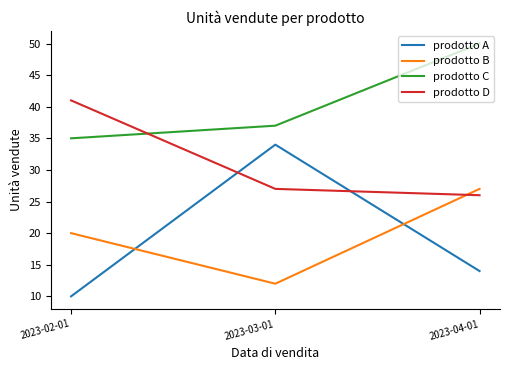

Reading left to right, transcribe all the data shown in this chart.

prodotto A: 2023-02-01=10	2023-03-01=34	2023-04-01=14
prodotto B: 2023-02-01=20	2023-03-01=12	2023-04-01=27
prodotto C: 2023-02-01=35	2023-03-01=37	2023-04-01=50
prodotto D: 2023-02-01=41	2023-03-01=27	2023-04-01=26